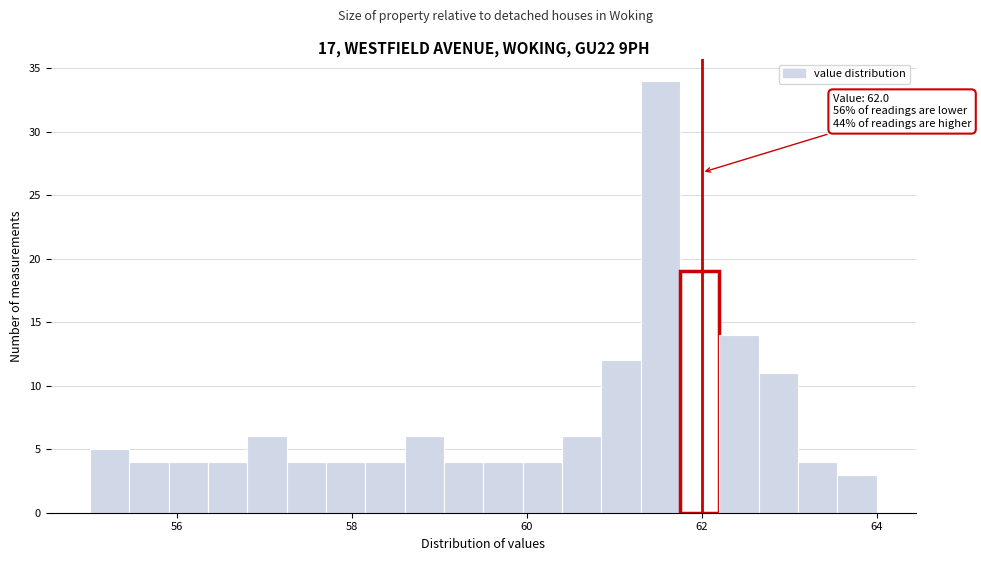

Around what value on the x-axis is the tallest bar? Give the approximate position of its centre, as read against the axis.

61.6